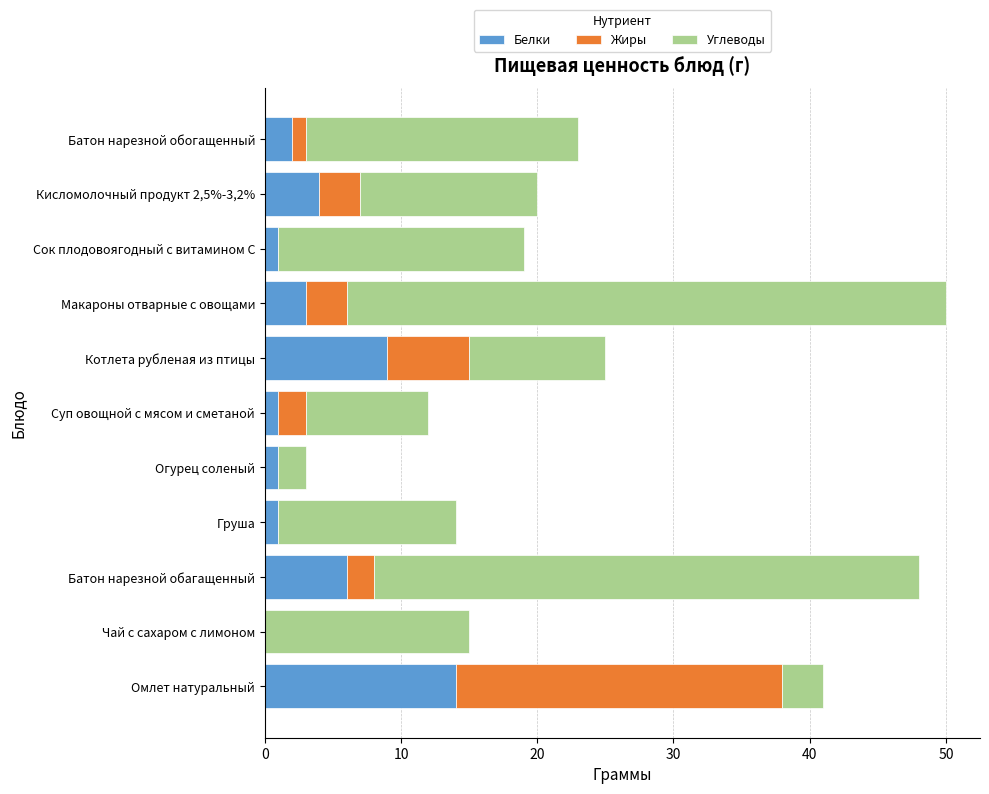

What is the total value across all series at Омлет натуральный?

41